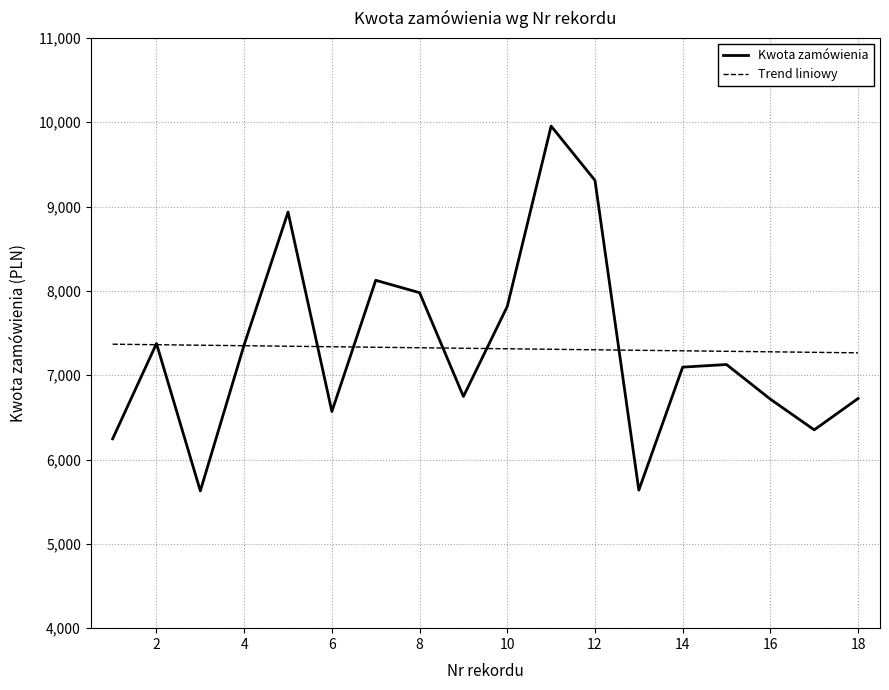

Which series has the widest spread of values?

Kwota zamówienia